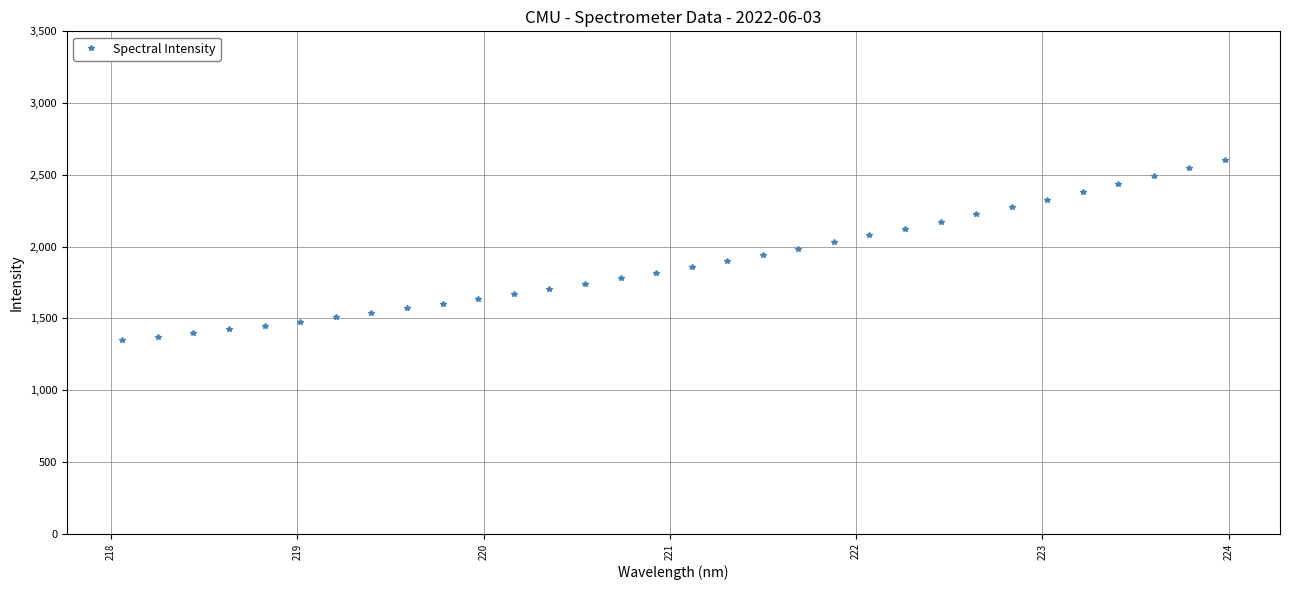

What is the value of the 4th point from the left?

1423.2